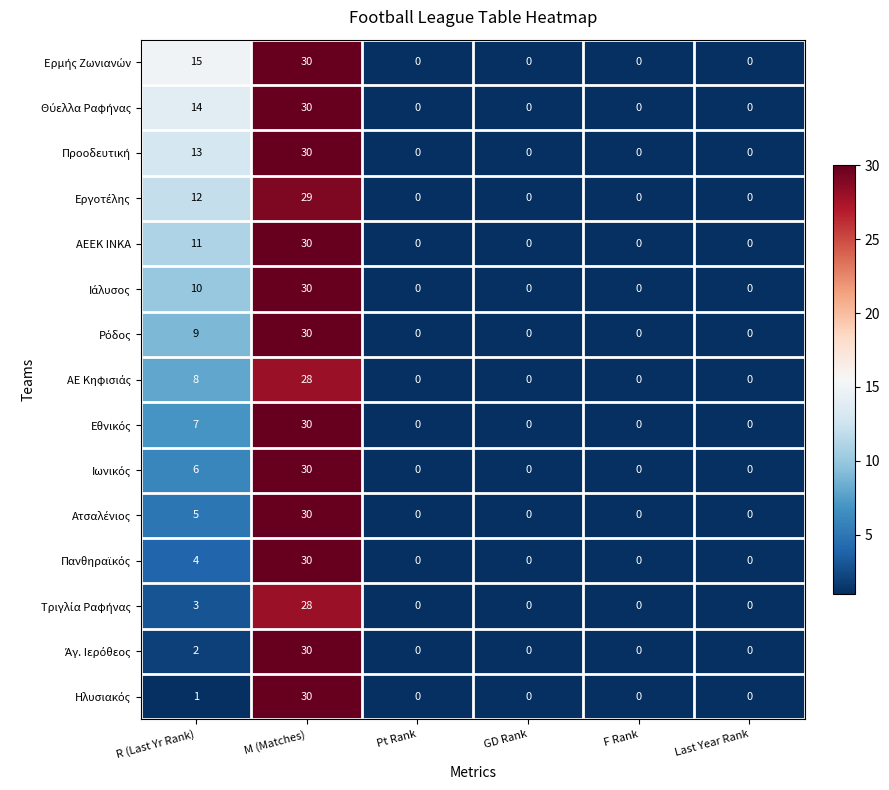

At which category does the chart reach its peak across all series?

M (Matches)